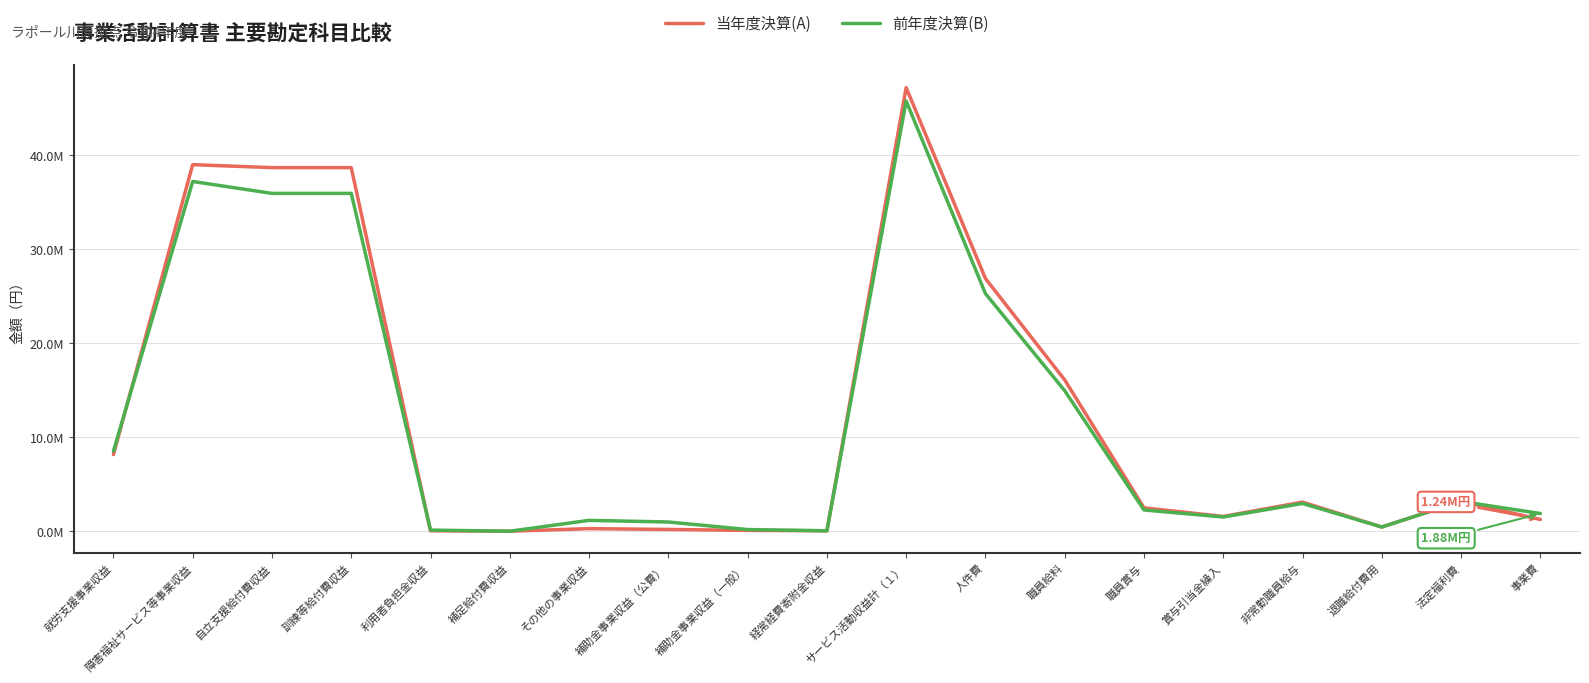

What are all the series names shown in the legend?

当年度決算(A), 前年度決算(B)